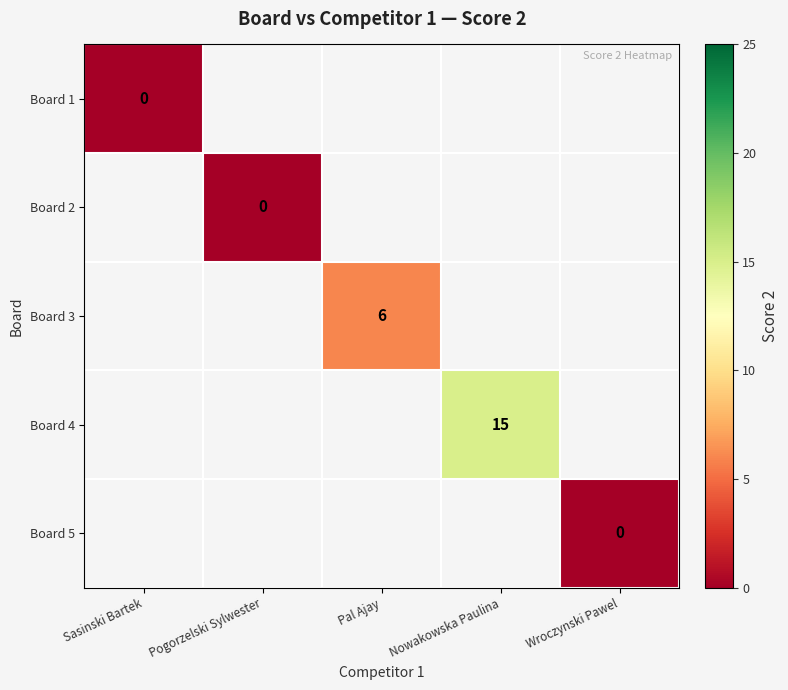

Is it true that Board 4 equals 10 at Nowakowska Paulina?

False